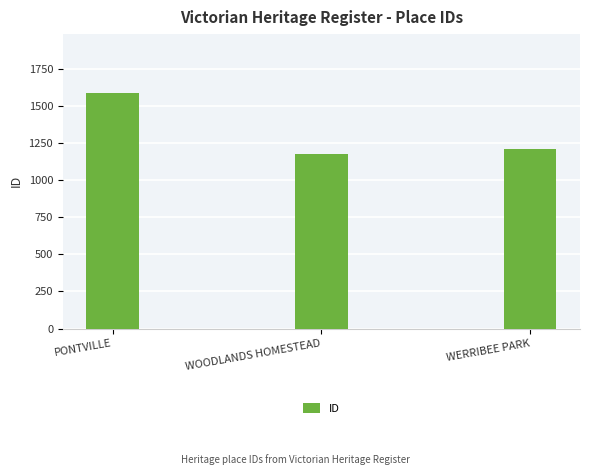

Rank the categories by value from lowest to highest.

WOODLANDS HOMESTEAD, WERRIBEE PARK, PONTVILLE